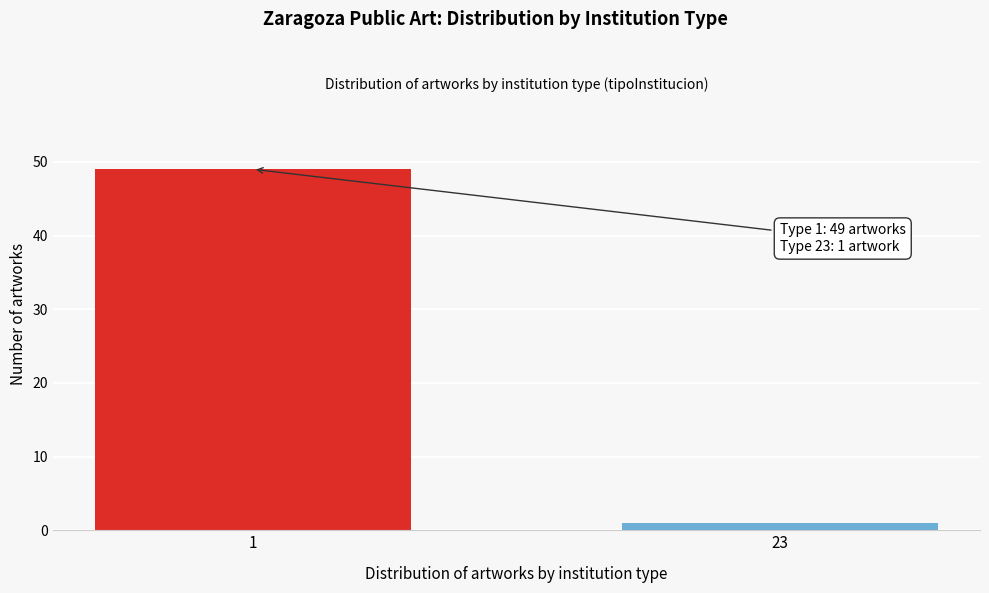

Reading left to right, list all the values displayed in this chart.

49	1